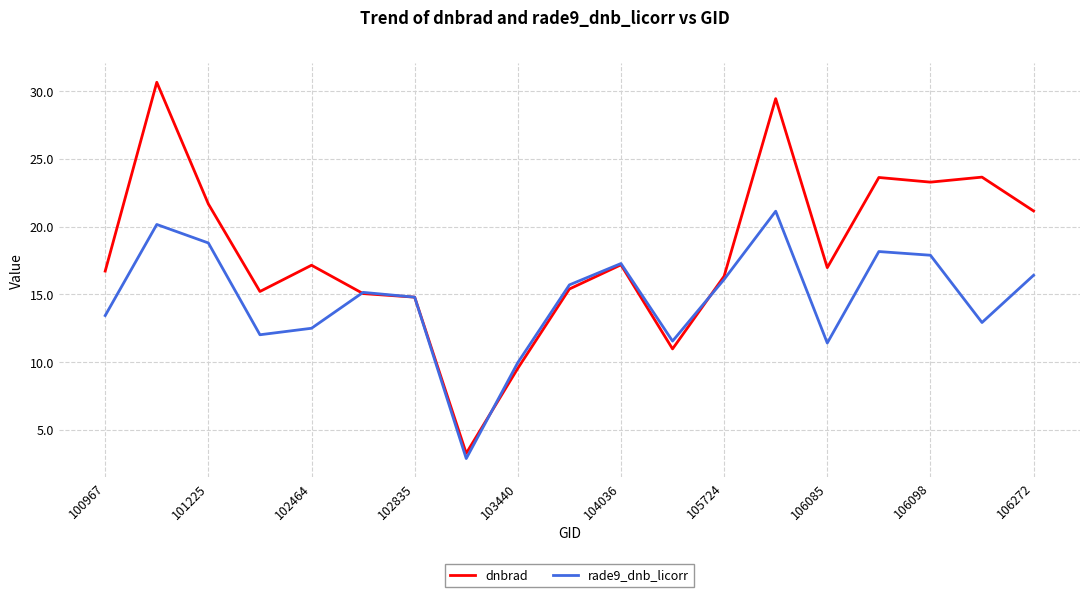

What is the difference between the maximum and minimum values in the rade9_dnb_licorr series?

18.2